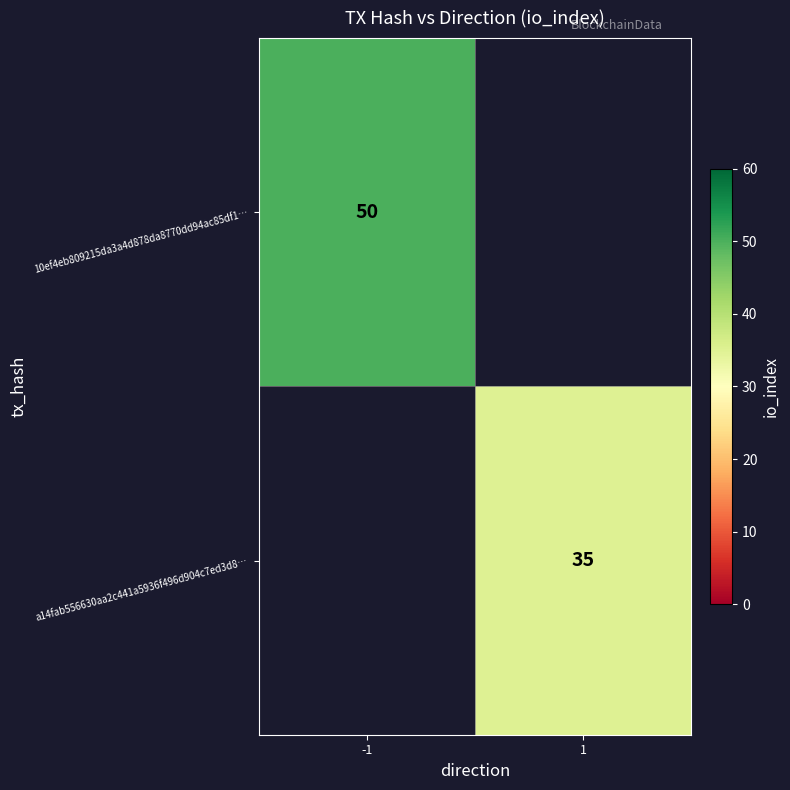

Is it true that 10ef4eb809215da3a4d878da8770dd94ac85df1… equals 83 at -1?

False